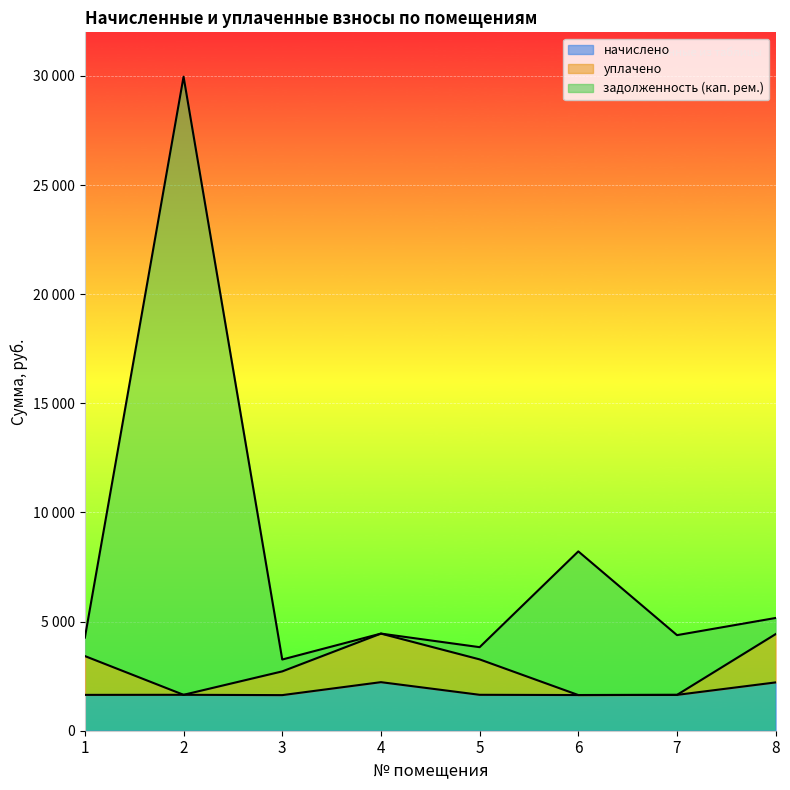

True or false: задолженность (кап. рем.) has a value of 29968.4 at 2.

True